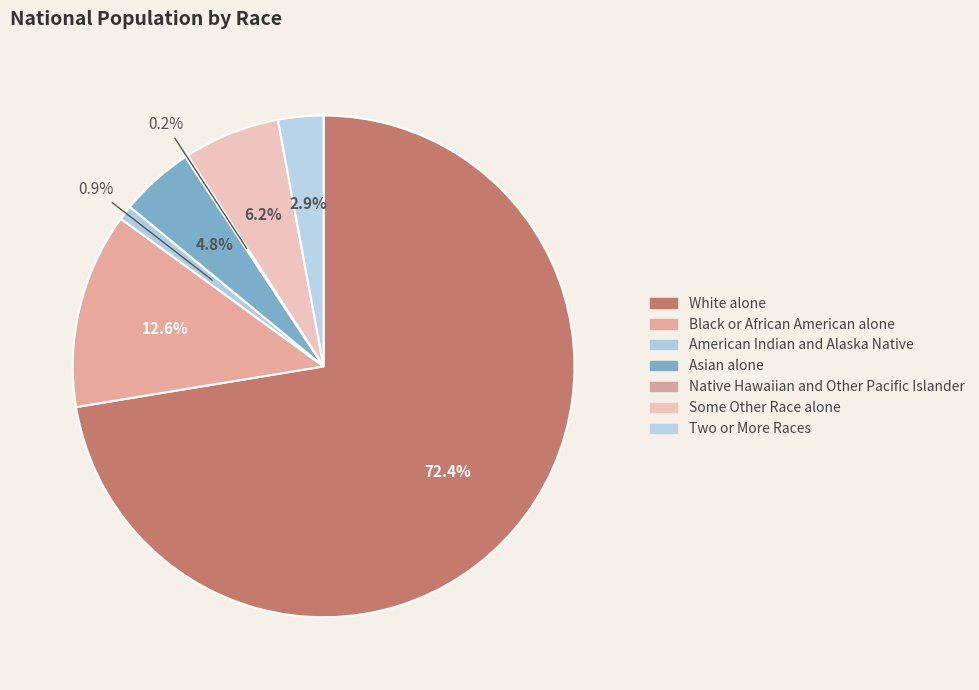

To the nearest percent, what is the average slice percentage?

14%